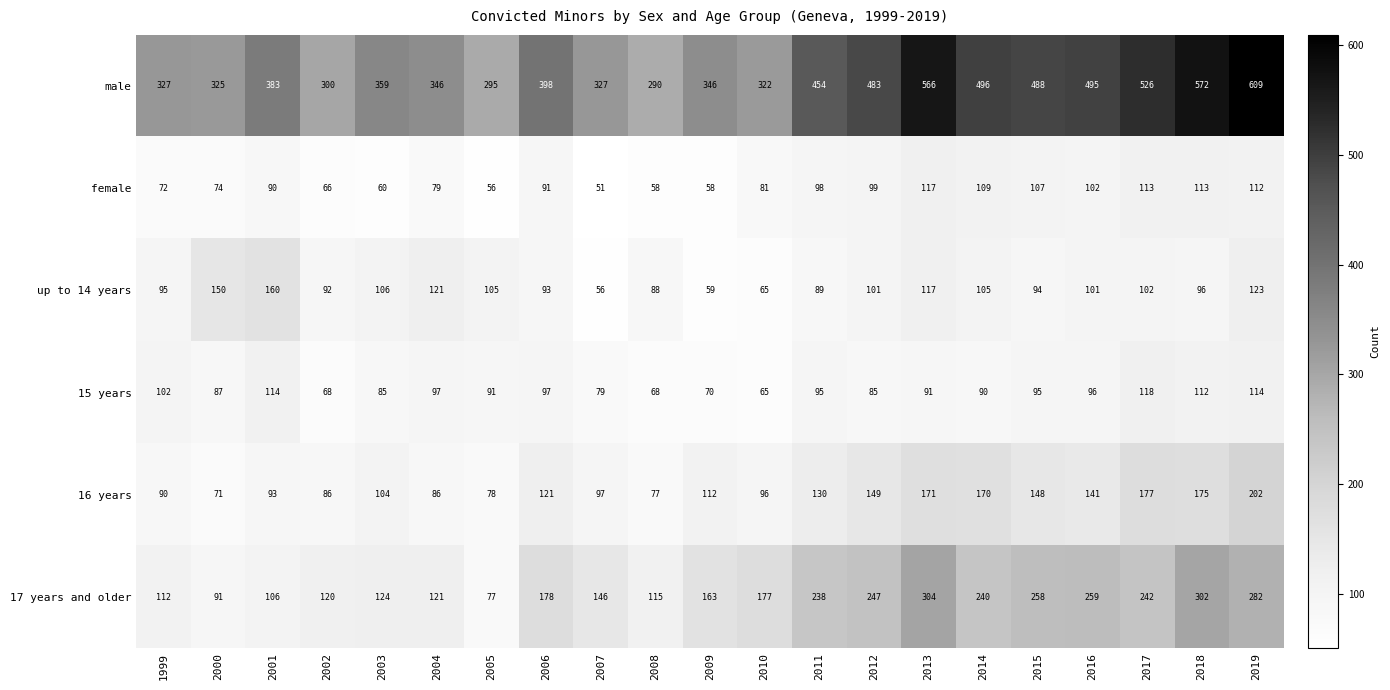

Between 2008 and 2018, which series saw the biggest shift?

male